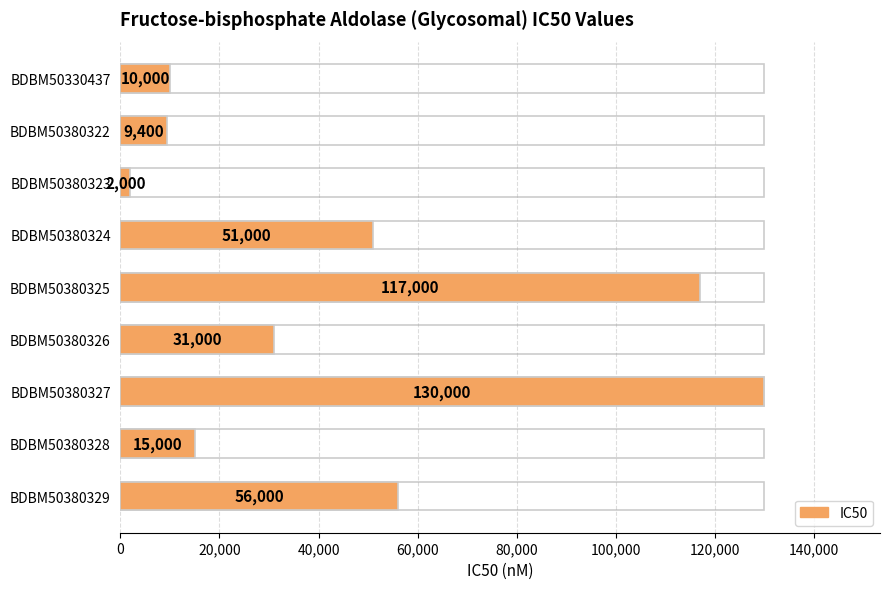

What is the maximum value shown in the chart?

130000